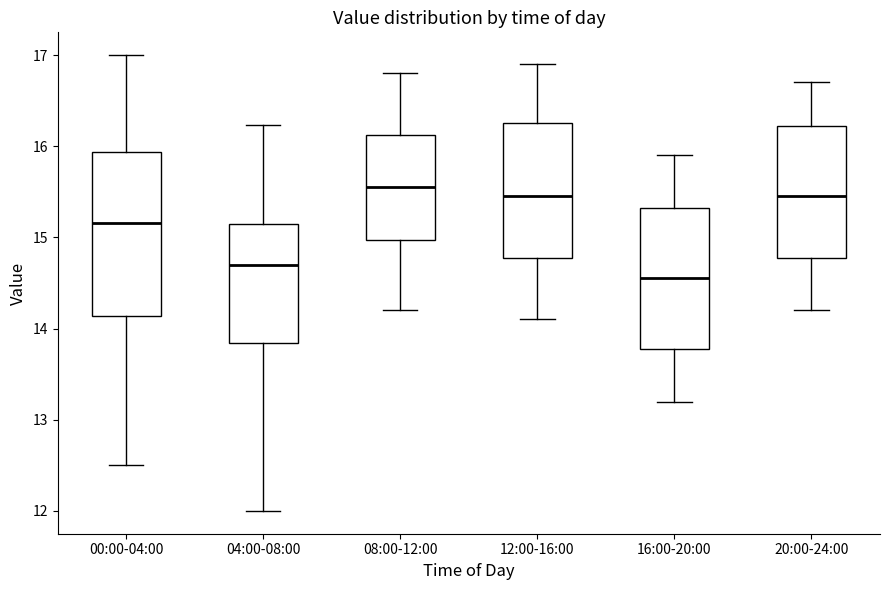

Comparing the boxes themselves (not the whiskers), which one is the tallest?

00:00-04:00